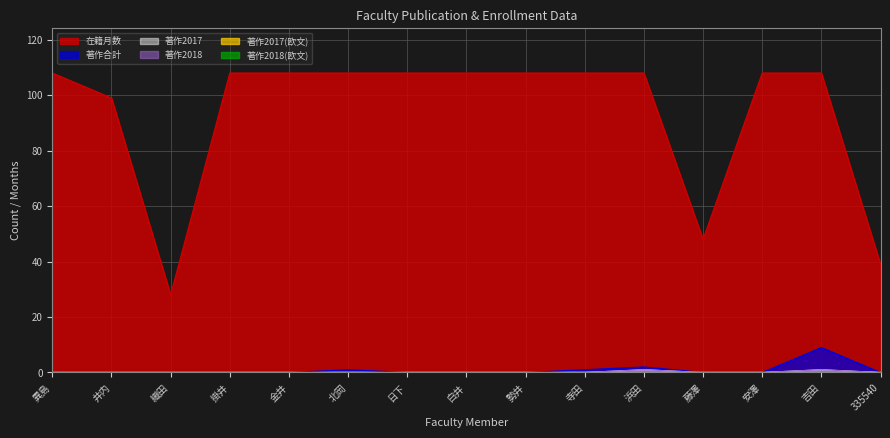

Which category has the lowest value in the 著作2018 series?

異島